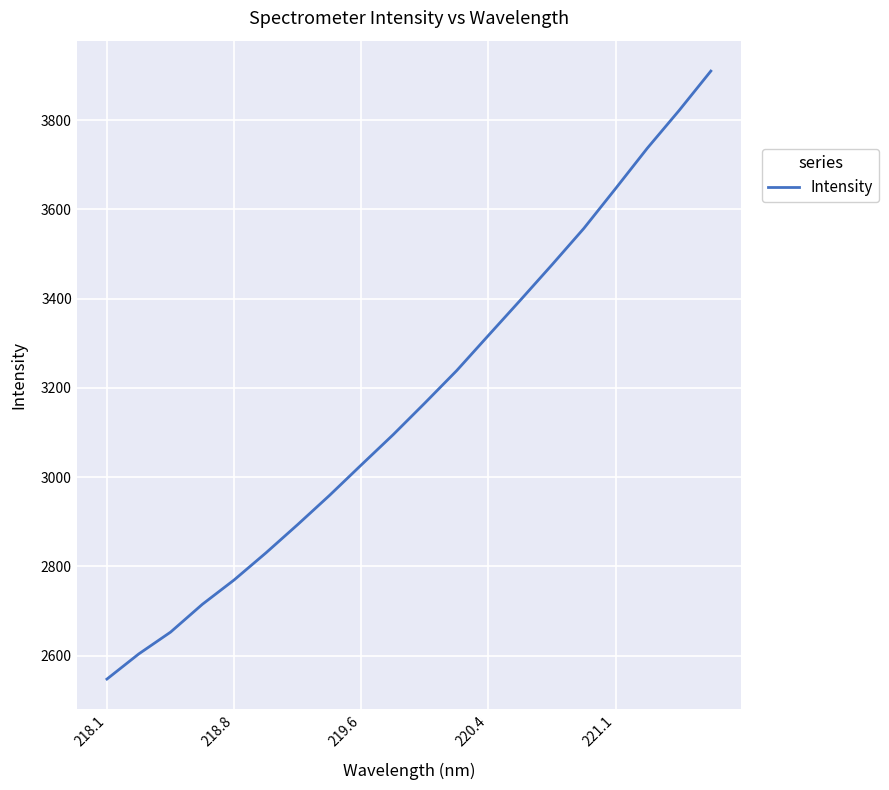

What is the difference between the maximum and minimum values?

1362.6